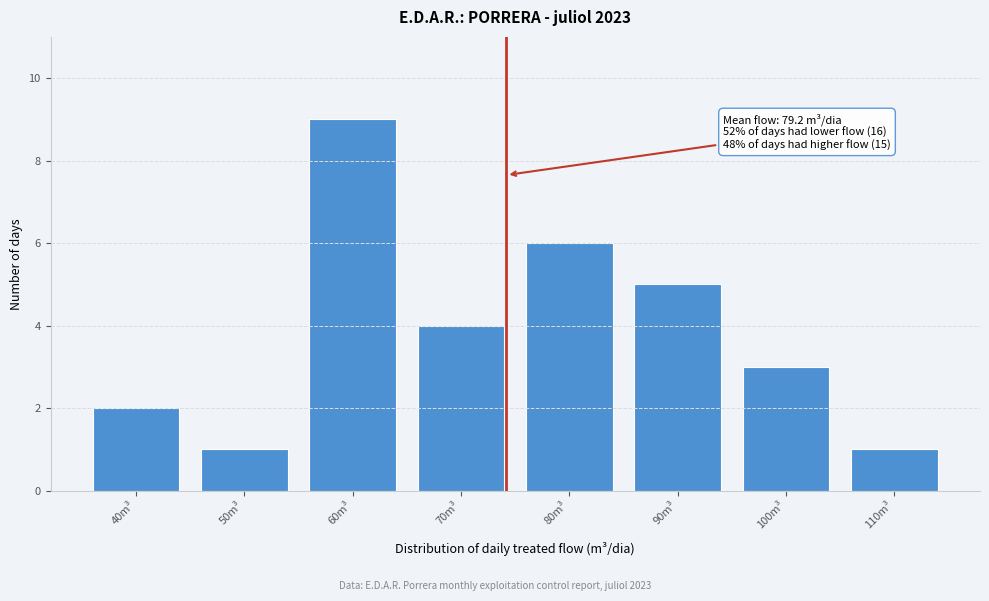

Reading left to right, list all the values displayed in this chart.

40m³=2	50m³=1	60m³=9	70m³=4	80m³=6	90m³=5	100m³=3	110m³=1